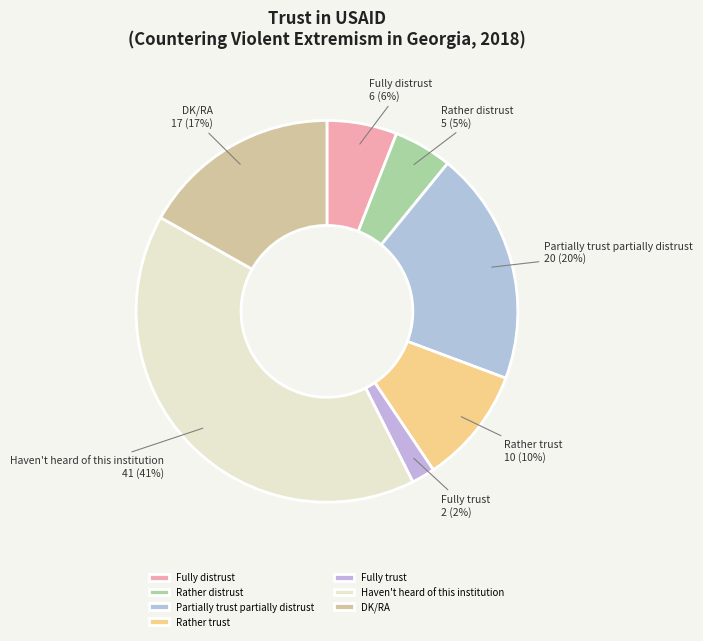

To the nearest percent, what portion does Haven't heard of this institution represent?

41%